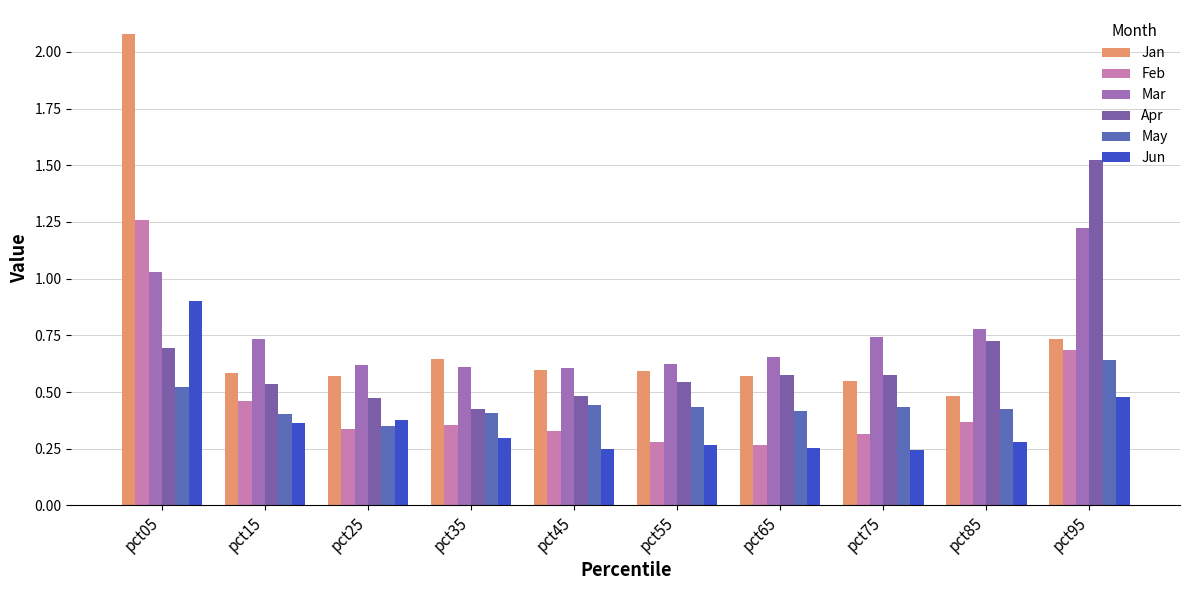

At how many categories does at least one series exceed 0?

10